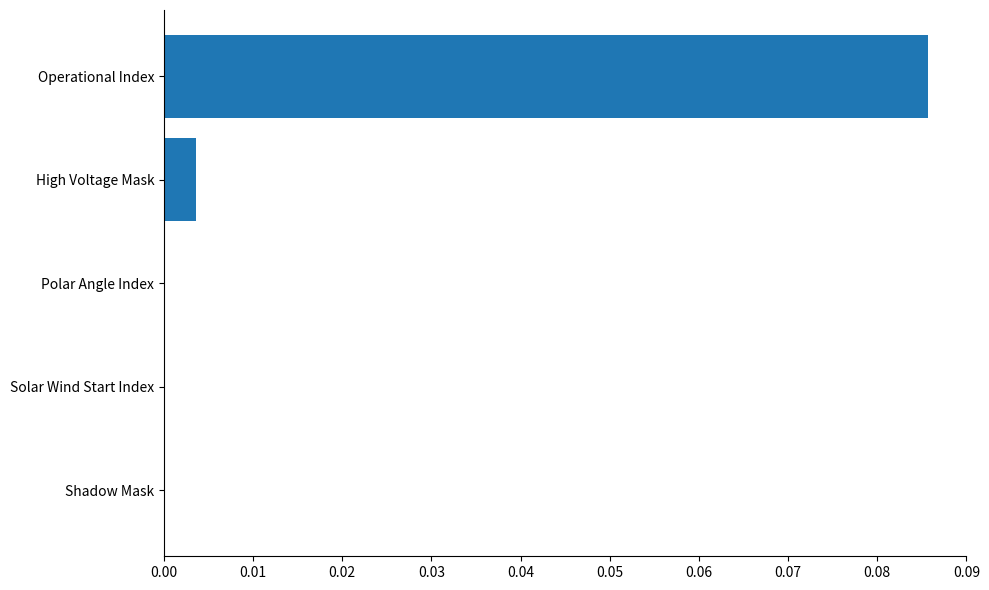

Between Shadow Mask and High Voltage Mask, which is larger?

High Voltage Mask